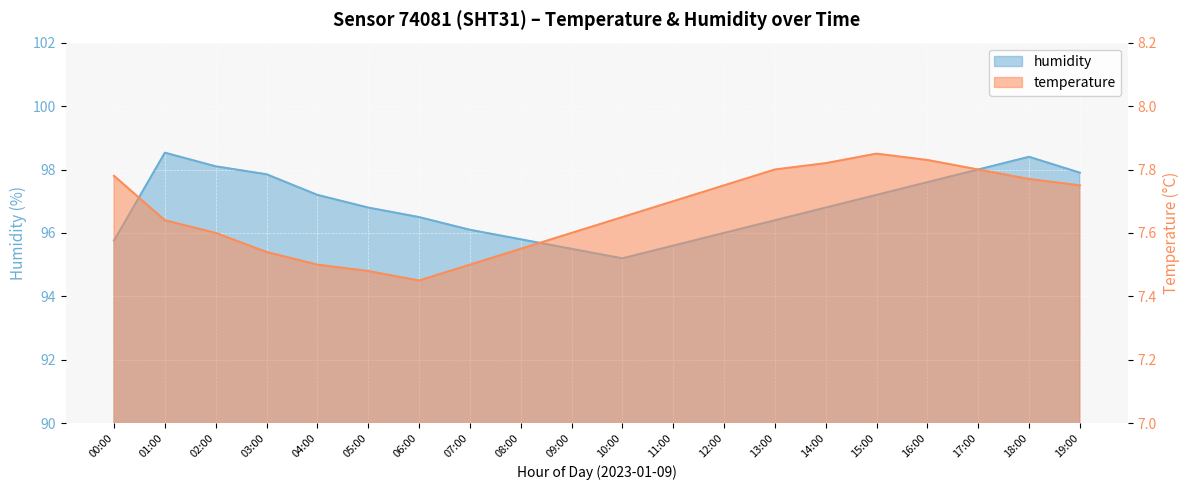

How many interior local valleys does the humidity series have?

1